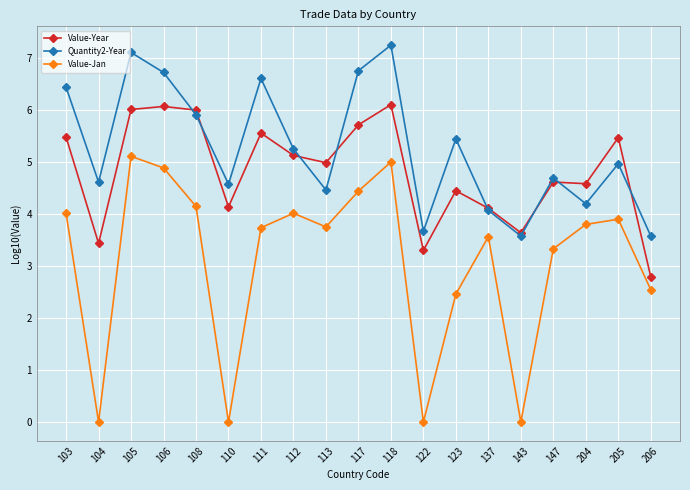

At which label does Value-Jan first exceed 3?

103